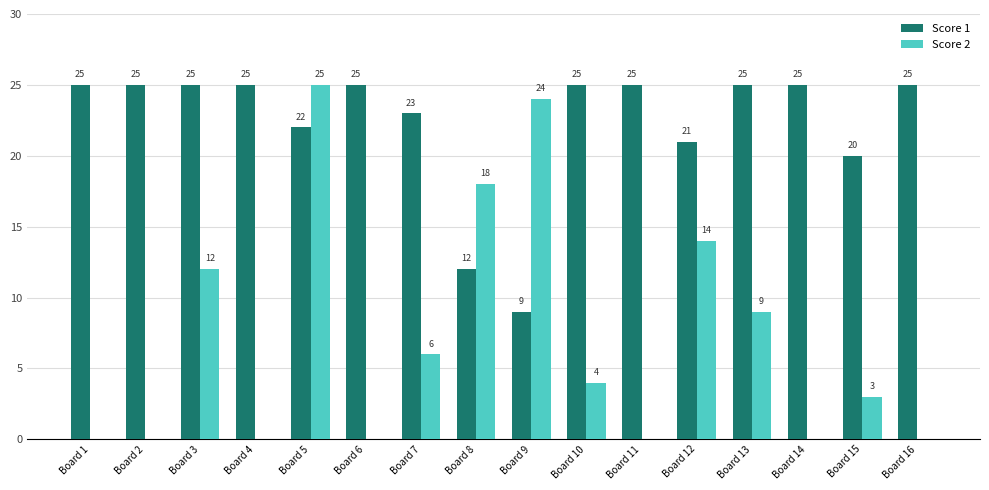

What is the spread (max minus min) of values at Board 7?

17